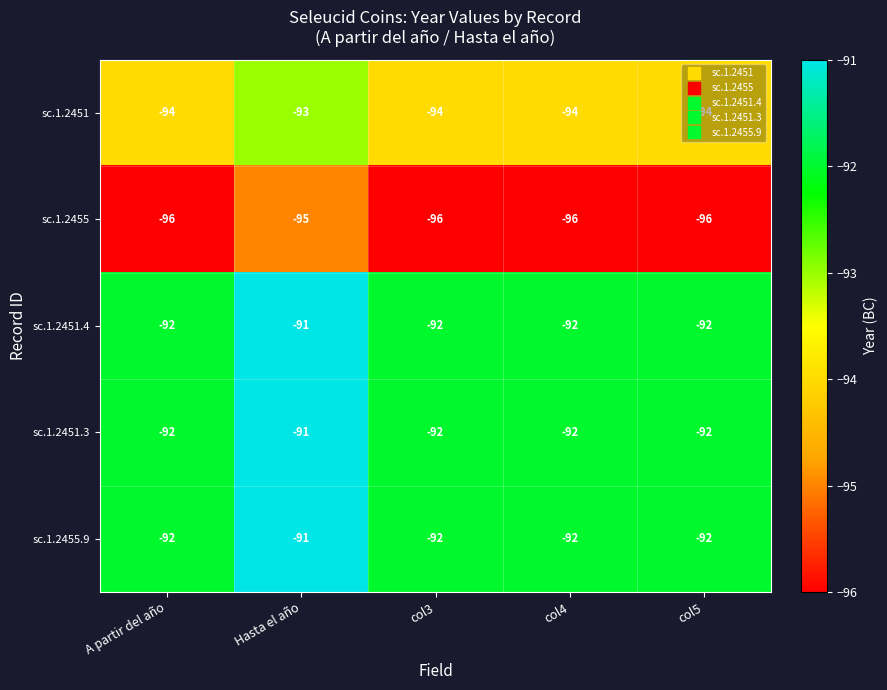

The value of sc.1.2455 at col3 is -152. True or false?

False